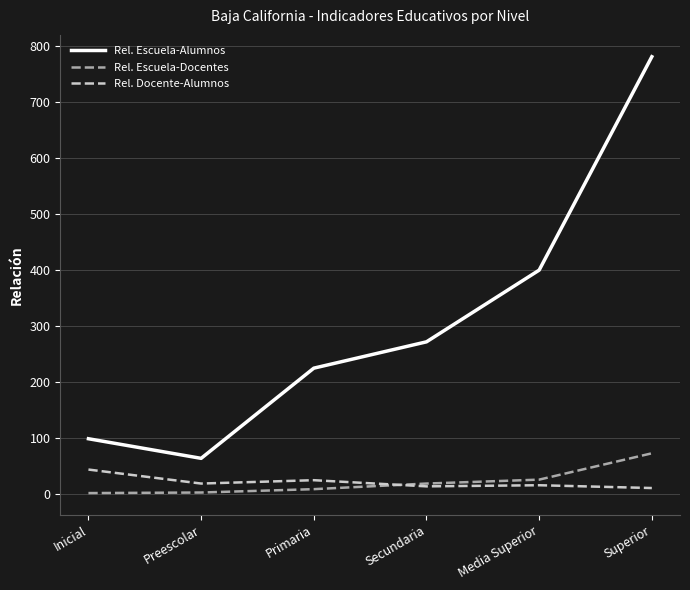

True or false: Rel. Escuela-Docentes and Rel. Escuela-Alumnos cross at least once.

False